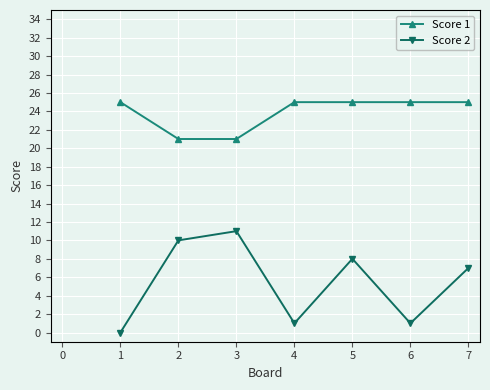

Reading left to right, list all the values displayed in this chart.

Score 1: 25	21	21	25	25	25	25
Score 2: 0	10	11	1	8	1	7